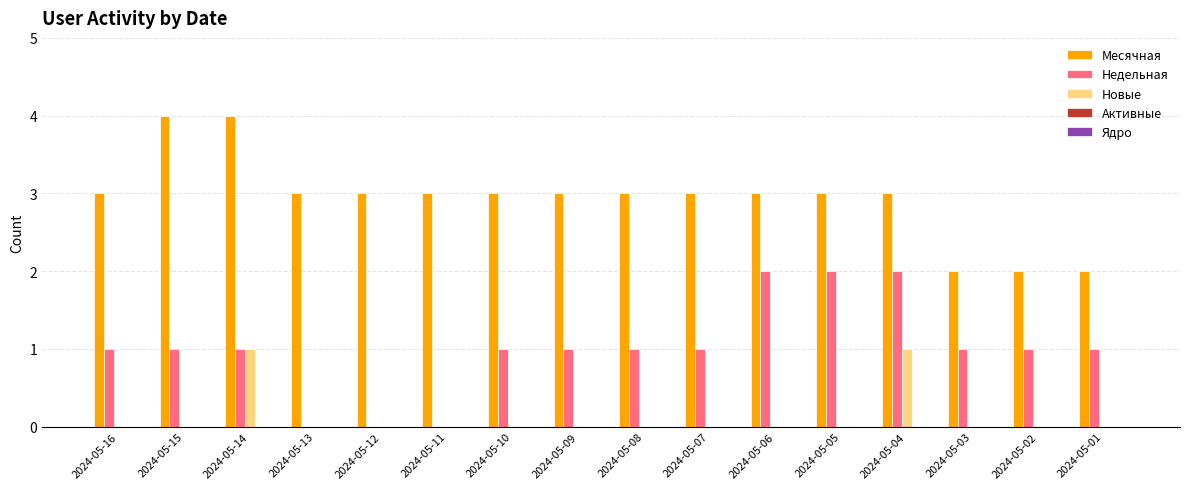

What is the sum of all Месячная values?

47